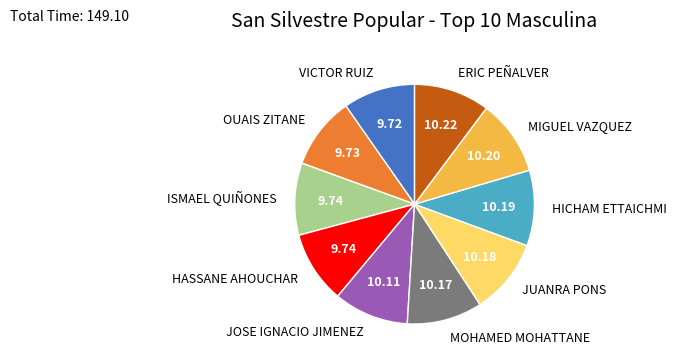

What is the ratio of the value at HICHAM ETTAICHMI to the value at ERIC PEÑALVER?

1.0